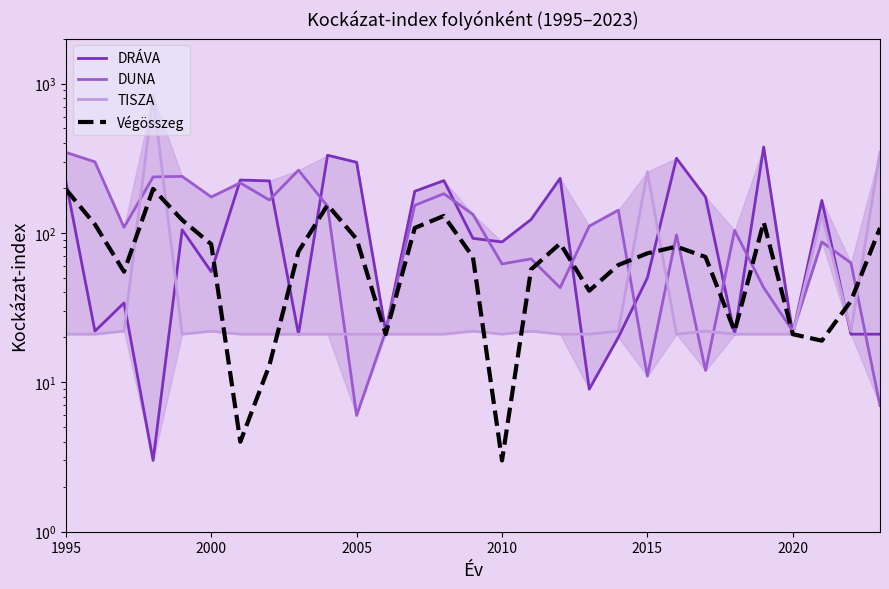

What is the difference between the second highest and second lowest values in the Végösszeg series?

192